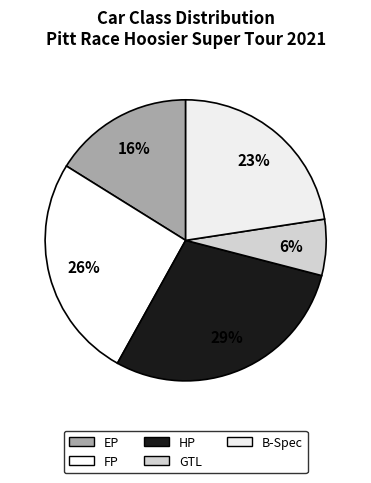

Rank the categories by value from lowest to highest.

GTL, EP, B-Spec, FP, HP